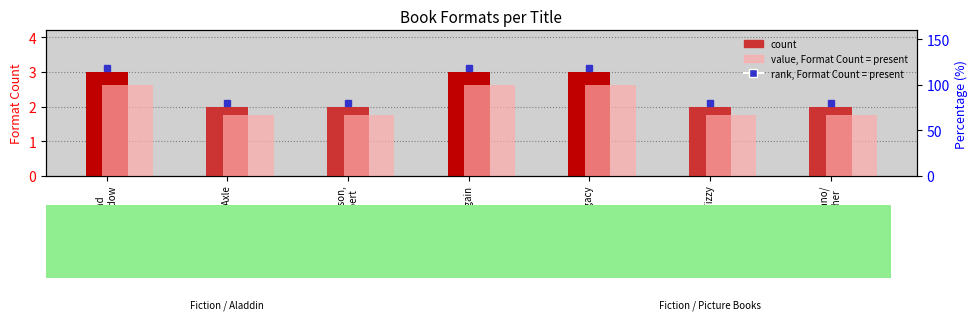

What is the maximum value for count?

3.0